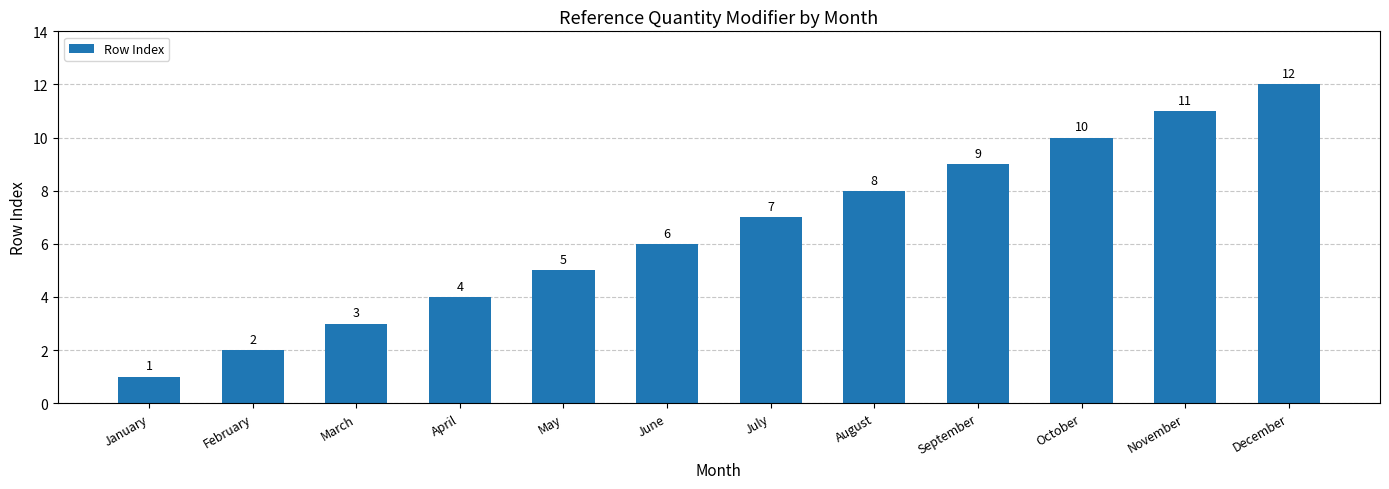

Rank the categories by value from highest to lowest.

December, November, October, September, August, July, June, May, April, March, February, January